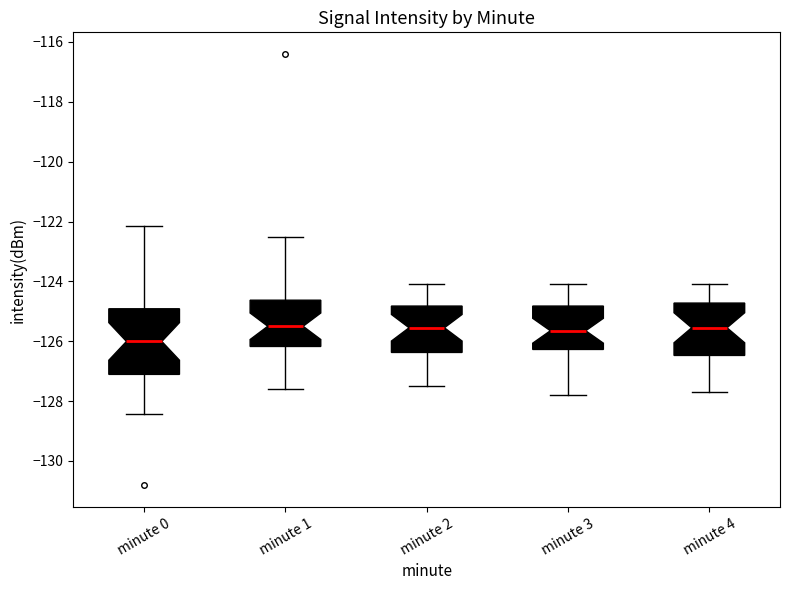

Reading left to right, read every box against the y-axis: the position of its median line, the range the box covers, and the ends of its whiskers. The values are not printed on the chart, so give them approximately, as read against the axis.

minute 0: median -126.0, box -127.2 to -125.0, whiskers -128.4 to -122.2
minute 1: median -125.4, box -126.2 to -124.6, whiskers -127.6 to -122.6
minute 2: median -125.6, box -126.4 to -124.8, whiskers -127.4 to -124.0
minute 3: median -125.6, box -126.2 to -124.8, whiskers -127.8 to -124.0
minute 4: median -125.6, box -126.4 to -124.8, whiskers -127.6 to -124.0